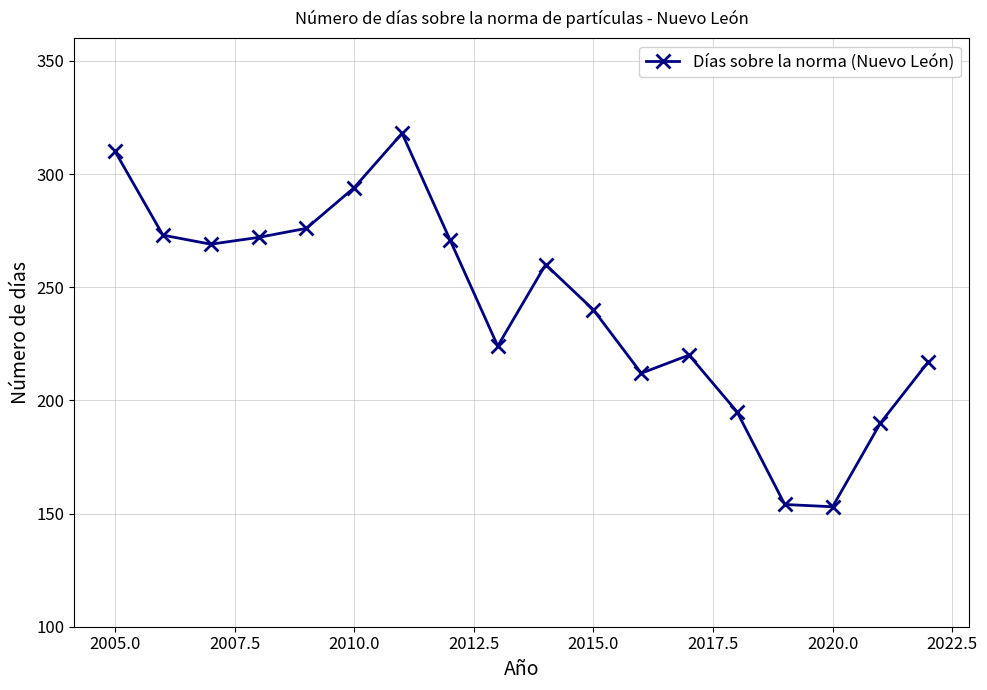

What is the minimum value shown in the chart?

153